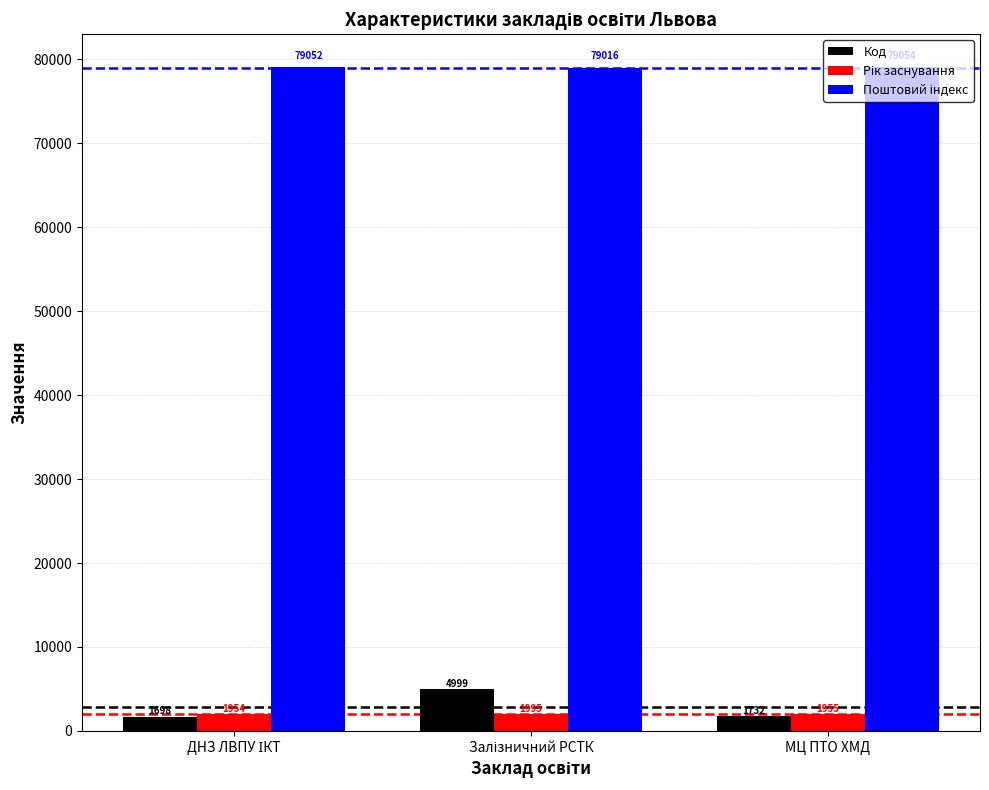

Which category has the highest value across all series?

МЦ ПТО ХМД